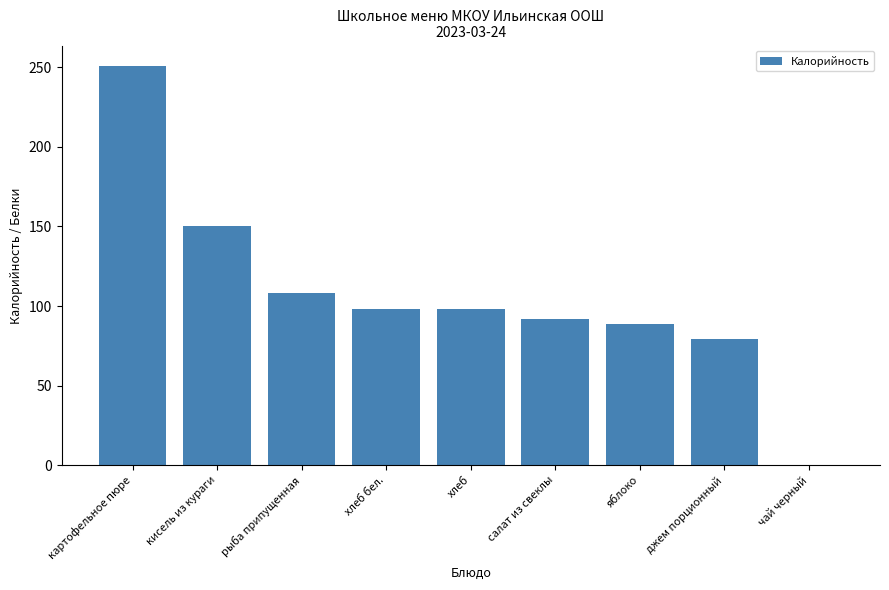

The chart shows a value of 131.6 at хлеб. True or false?

False